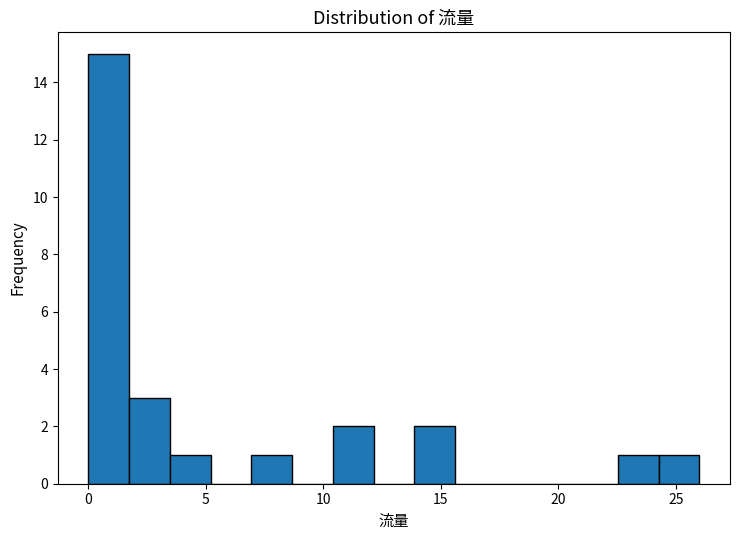

Read against the x-axis, roughly where is the centre of the tallest bar?

1.0